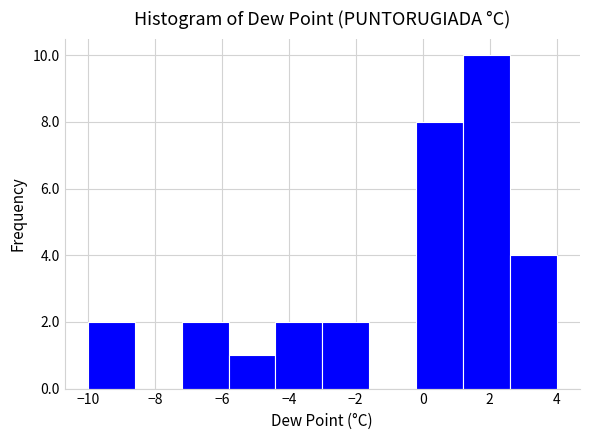

Reading left to right, list every bar in this chart as the range it spans on the x-axis followed by its height. The values are not printed on the chart, so give them approximately, as read against the axis.

-10.0 to -8.6: 2
-8.6 to -7.2: 0
-7.2 to -5.8: 2
-5.8 to -4.4: 1
-4.4 to -3.0: 2
-3.0 to -1.6: 2
-1.6 to -0.2: 0
-0.2 to 1.2: 8
1.2 to 2.6: 10
2.6 to 4.0: 4